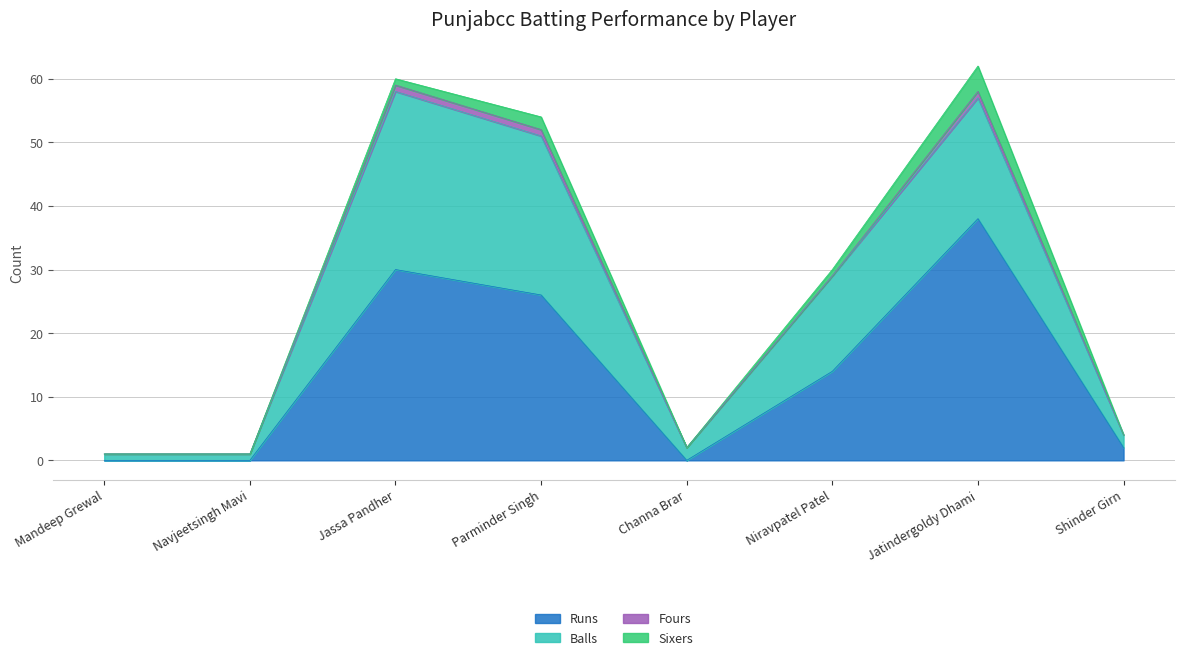

How many lines are shown in the chart?

4